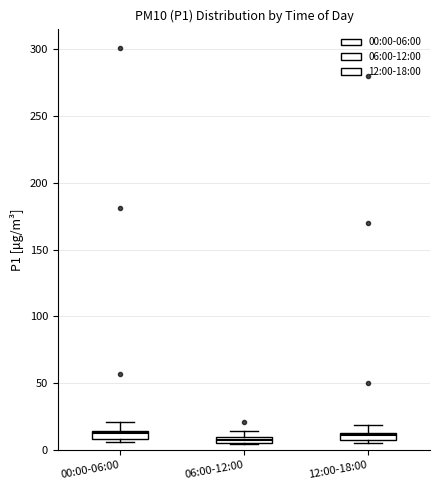

Where does the upper whisker of the box for 00:00-06:00 end on the y-axis? The values are not printed on the chart, so give them approximately, as read against the axis.

20